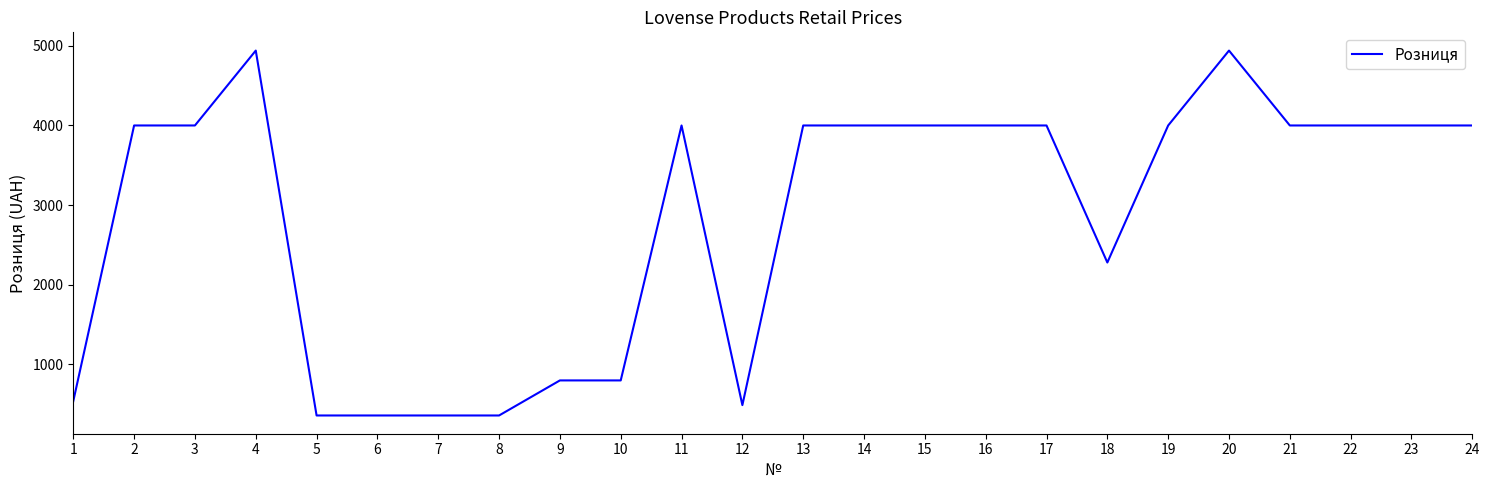

What is the change in value from 6 to 17?

+3640